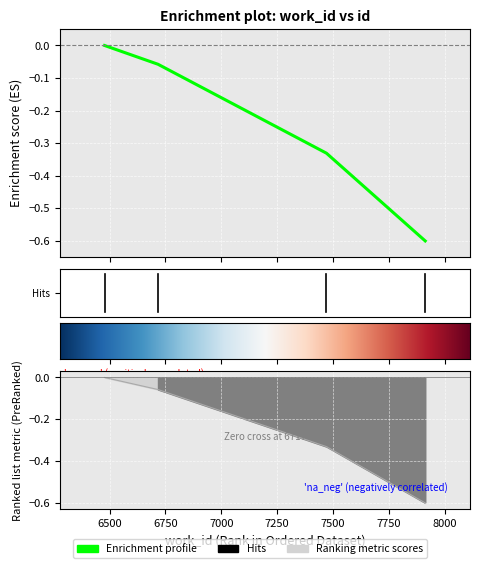

What is the change in value from 6478 to 7913?

-0.6